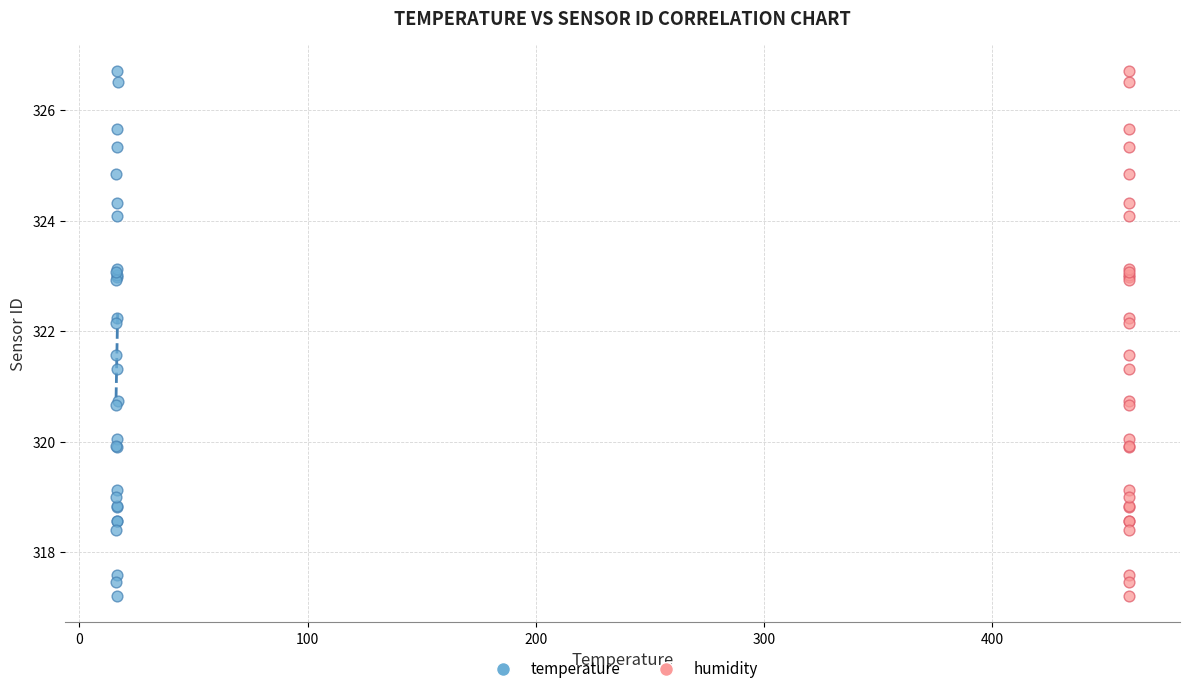

What are all the series names shown in the legend?

temperature, humidity